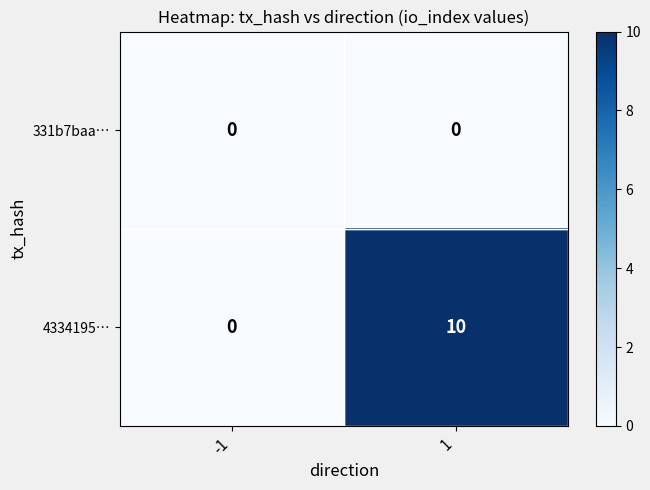

Which series has the largest range (max minus min)?

4334195…